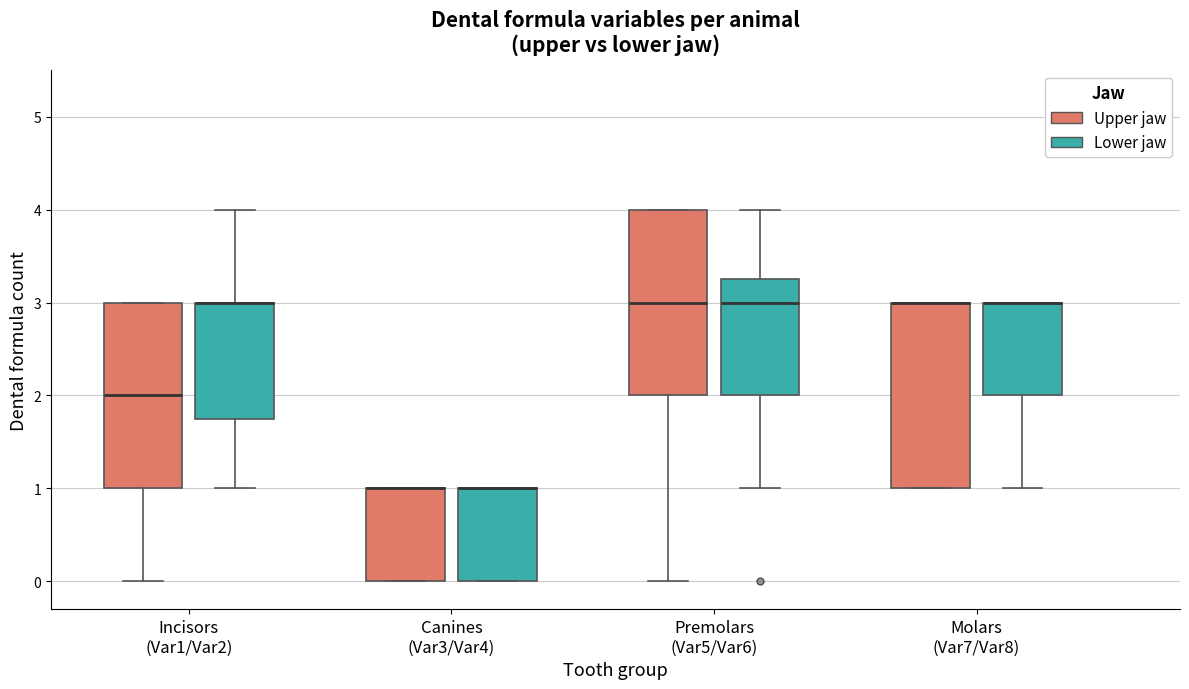

Reading left to right, transcribe this box plot: for each box, give where its median line is, the range the box spans, and where its two whiskers end, as read against the y-axis. The values are not printed on the chart, so give them approximately, as read against the axis.

Incisors (Var1/Var2) (Upper jaw): median 2.0, box 1.0 to 3.0, whiskers 0.0 to 3.0
Incisors (Var1/Var2) (Lower jaw): median 3.0 (drawn on the box's upper edge), box 1.8 to 3.0, whiskers 1.0 to 4.0
Canines (Var3/Var4) (Upper jaw): median 1.0 (drawn on the box's upper edge), box 0.0 to 1.0, whiskers 0.0 to 1.0
Canines (Var3/Var4) (Lower jaw): median 1.0 (drawn on the box's upper edge), box 0.0 to 1.0, whiskers 0.0 to 1.0
Premolars (Var5/Var6) (Upper jaw): median 3.0, box 2.0 to 4.0, whiskers 0.0 to 4.0
Premolars (Var5/Var6) (Lower jaw): median 3.0, box 2.0 to 3.3, whiskers 1.0 to 4.0
Molars (Var7/Var8) (Upper jaw): median 3.0 (drawn on the box's upper edge), box 1.0 to 3.0, whiskers 1.0 to 3.0
Molars (Var7/Var8) (Lower jaw): median 3.0 (drawn on the box's upper edge), box 2.0 to 3.0, whiskers 1.0 to 3.0